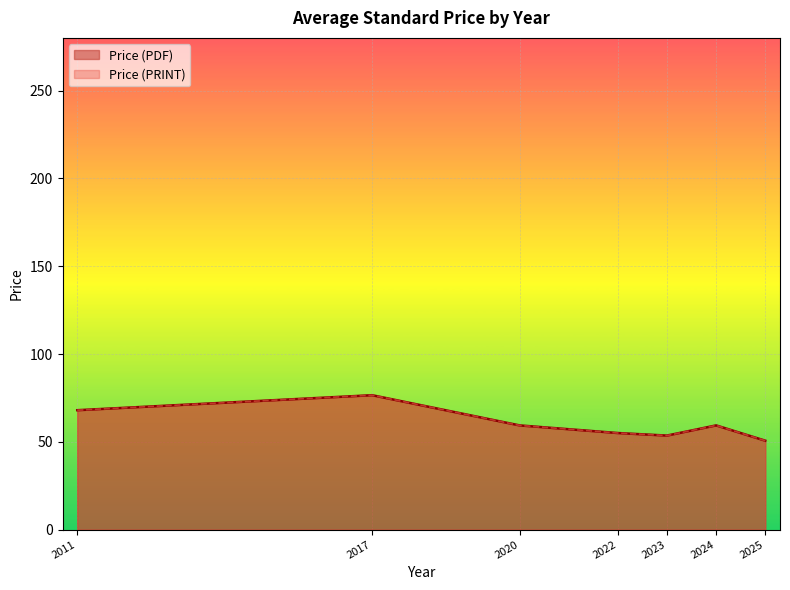

True or false: Price (PDF) and Price (PRINT) intersect in this chart.

False